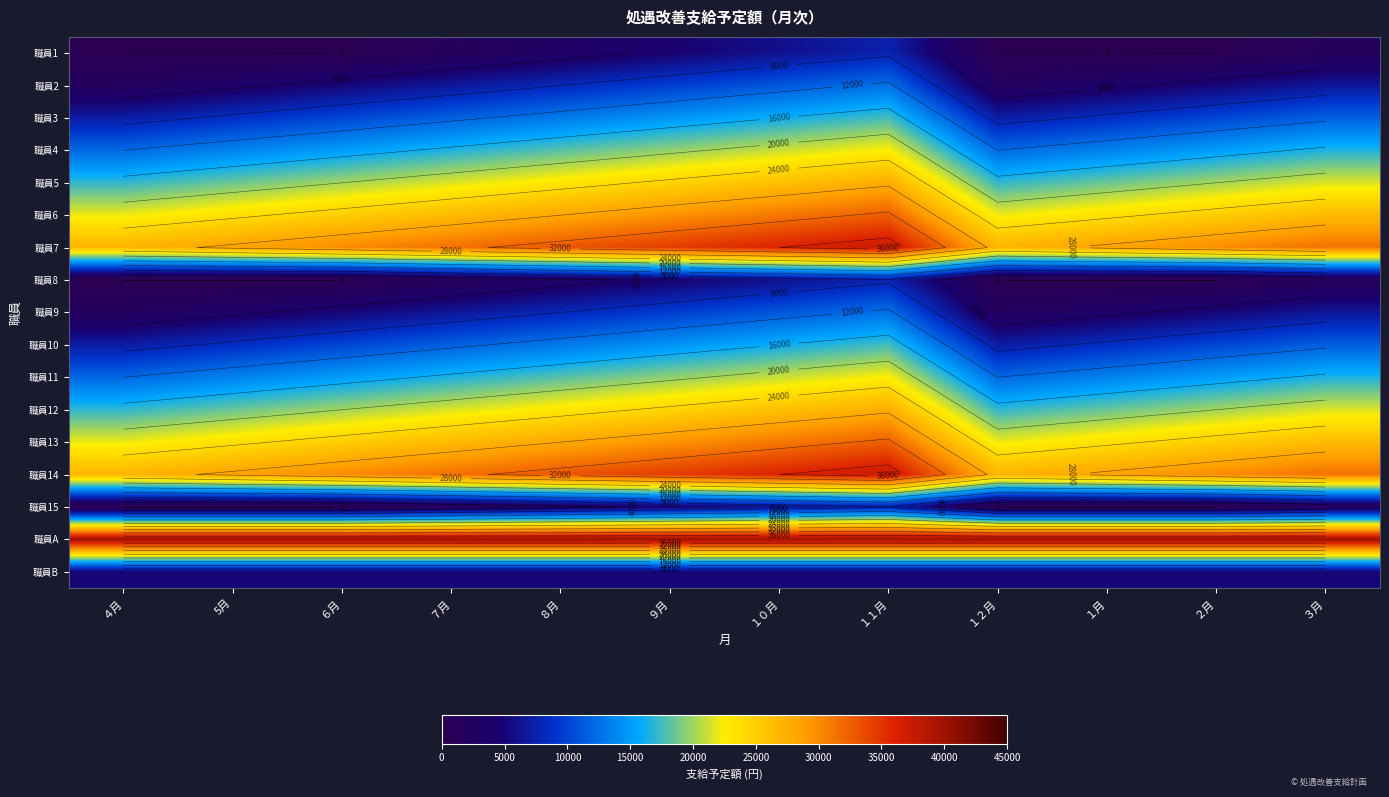

True or false: 職員11 has a value of 16500 at ３月.

True